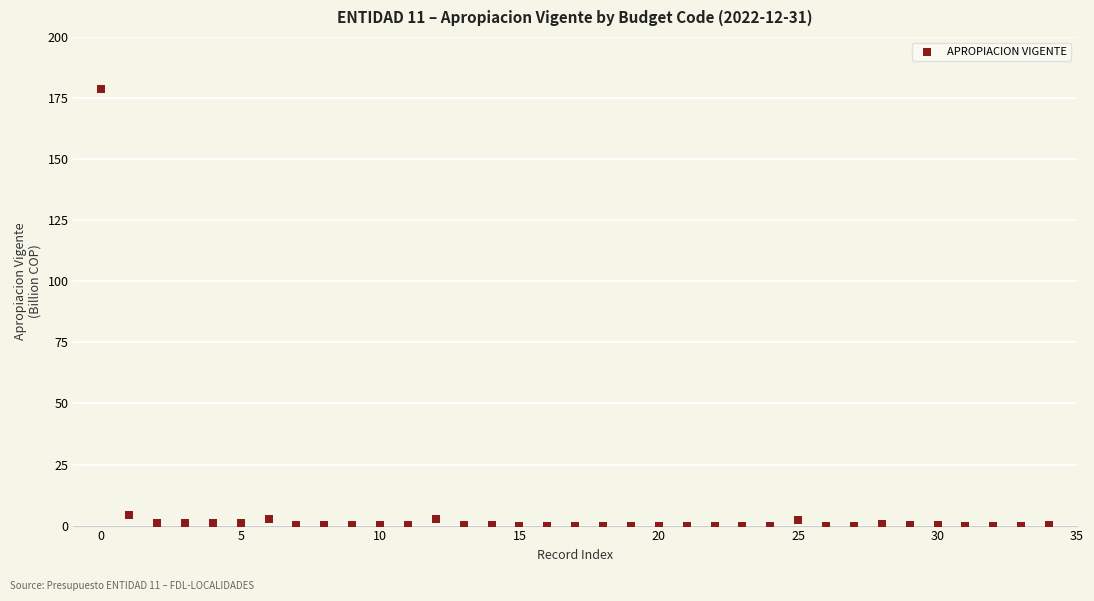

What is the range of Y values (max minus min)?

178.6